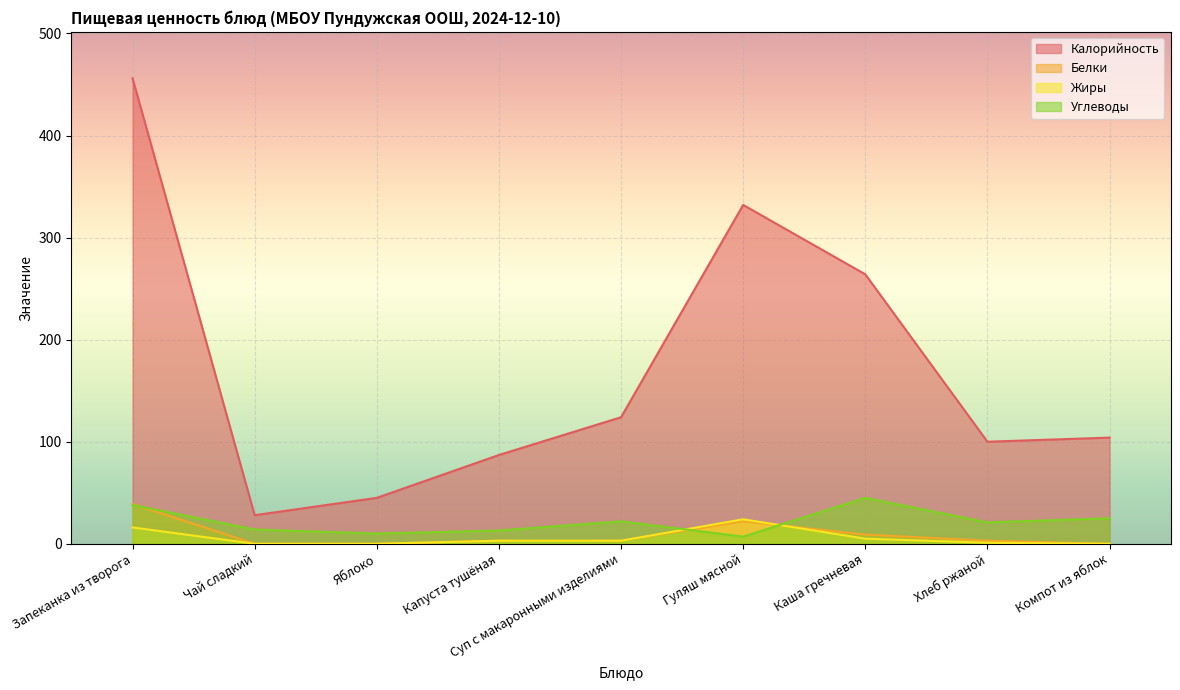

Is it true that Белки equals 9 at Каша гречневая?

True